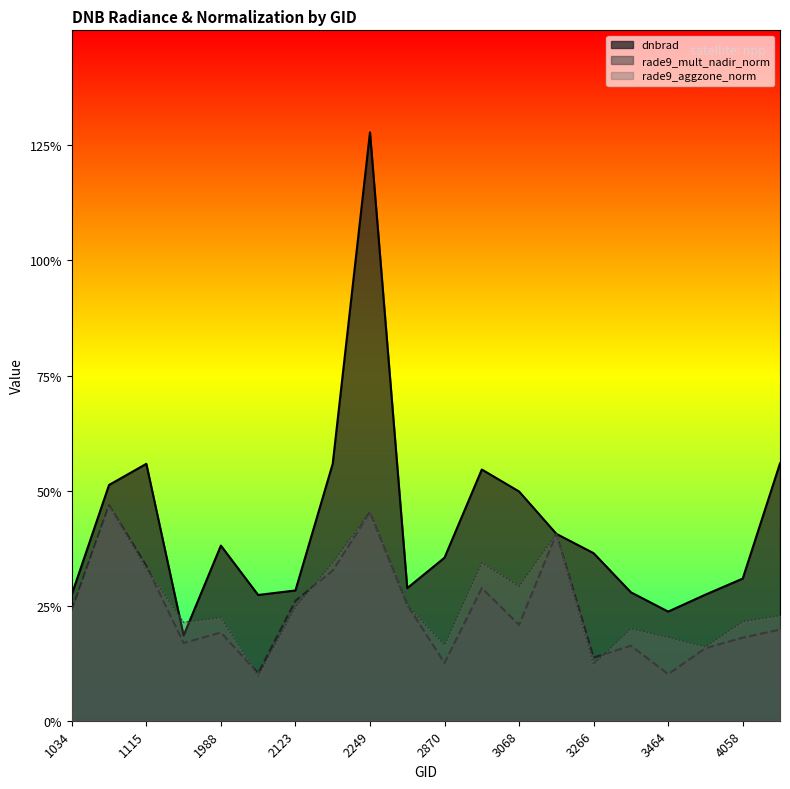

Which series ends up on top after the final intersection of rade9_mult_nadir_norm and rade9_aggzone_norm?

rade9_aggzone_norm